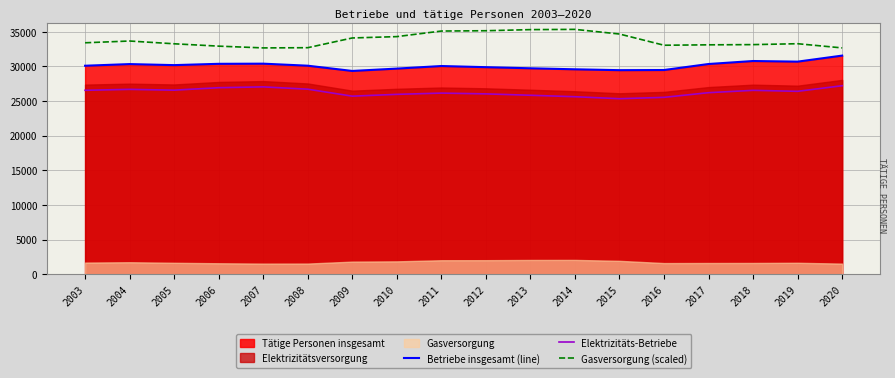

At which category does Gasversorgung (scaled) reach its first local peak?

2004